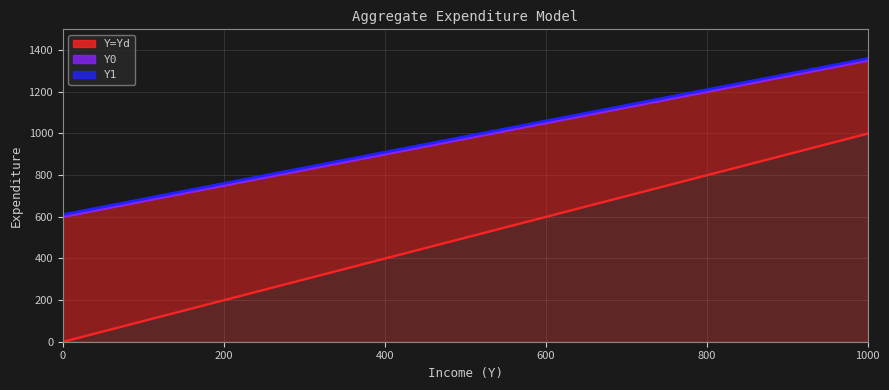

What position from the right is 200?

20